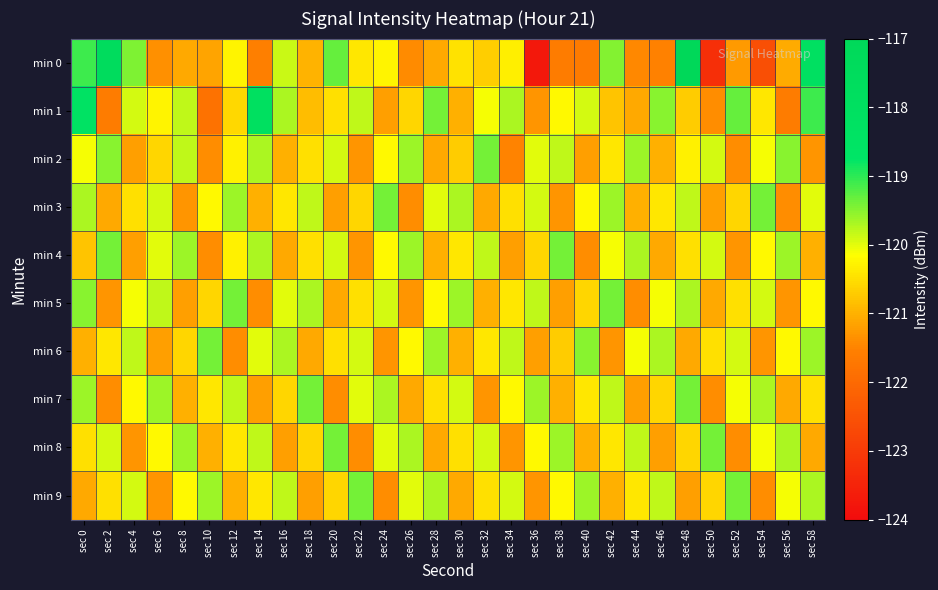

Which category has the lowest value across all series?

sec 36